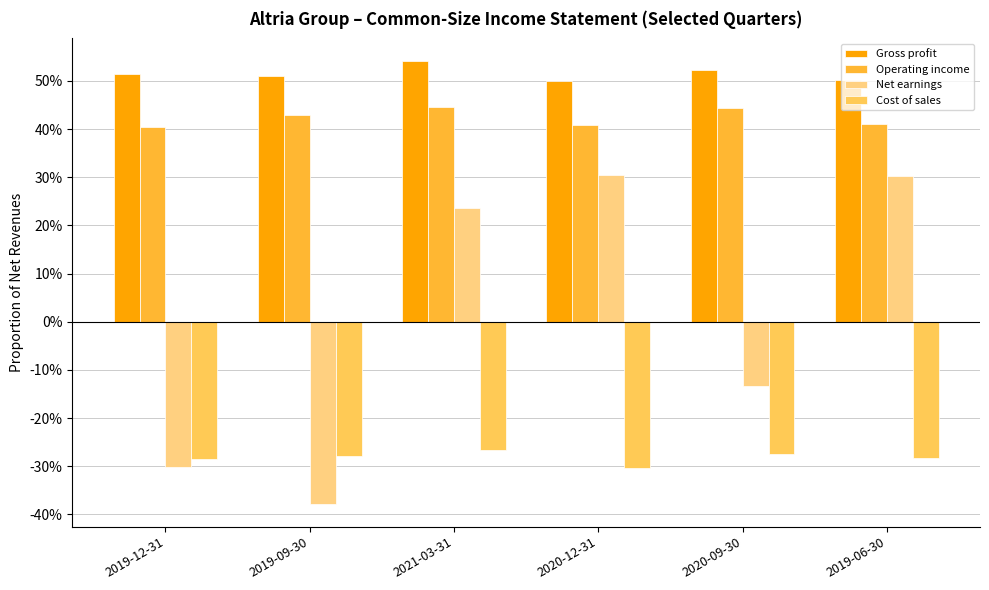

What is the label of the 2nd bar from the right?

2020-09-30